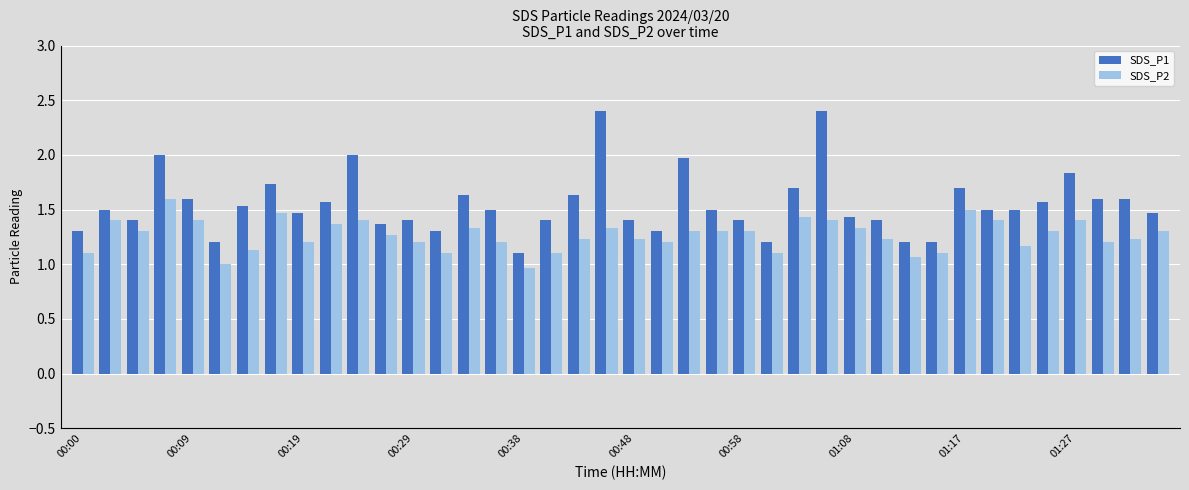

Reading left to right, what are all the values shown in this chart?

SDS_P1: 1.3	1.5	1.4	2.0	1.6	1.2	1.5	1.7	1.5	1.6	2.0	1.4	1.4	1.3	1.6	1.5	1.1	1.4	1.6	2.4	1.4	1.3	2.0	1.5	1.4	1.2	1.7	2.4	1.4	1.4	1.2	1.2	1.7	1.5	1.5	1.6	1.8	1.6	1.6	1.5
SDS_P2: 1.1	1.4	1.3	1.6	1.4	1.0	1.1	1.5	1.2	1.4	1.4	1.3	1.2	1.1	1.3	1.2	1.0	1.1	1.2	1.3	1.2	1.2	1.3	1.3	1.3	1.1	1.4	1.4	1.3	1.2	1.1	1.1	1.5	1.4	1.2	1.3	1.4	1.2	1.2	1.3